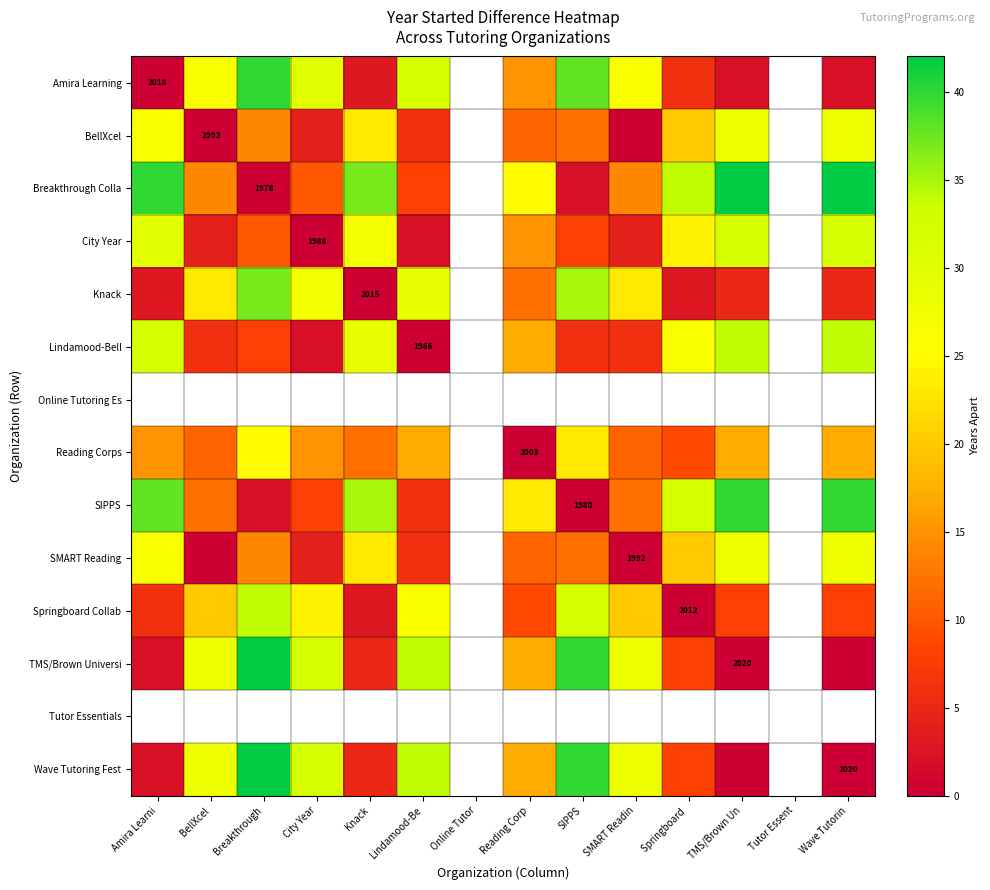

The Reading Corps series shows 2003 at Reading Corp. True or false?

True